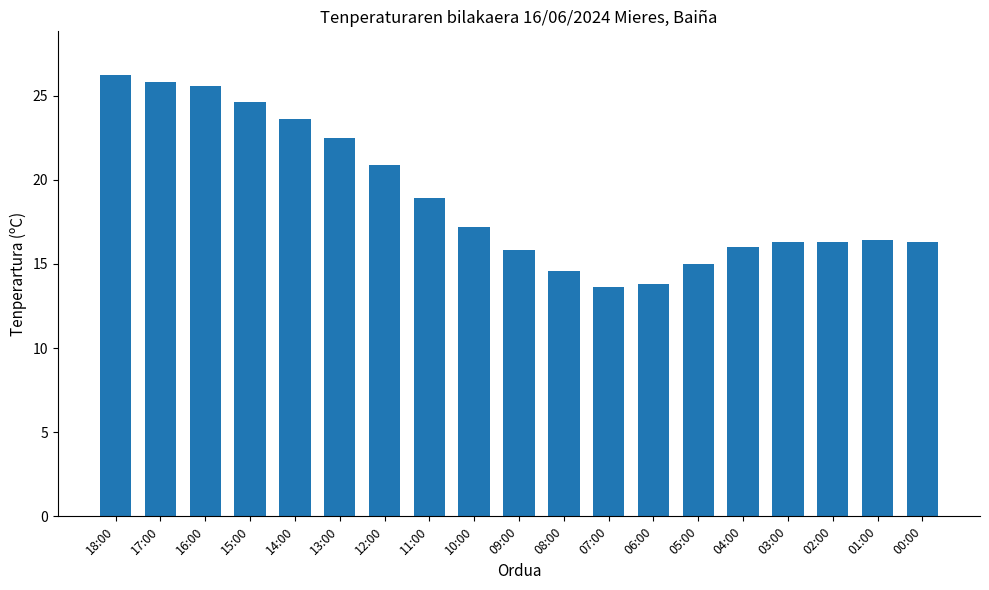

What position from the right is 07:00?

8